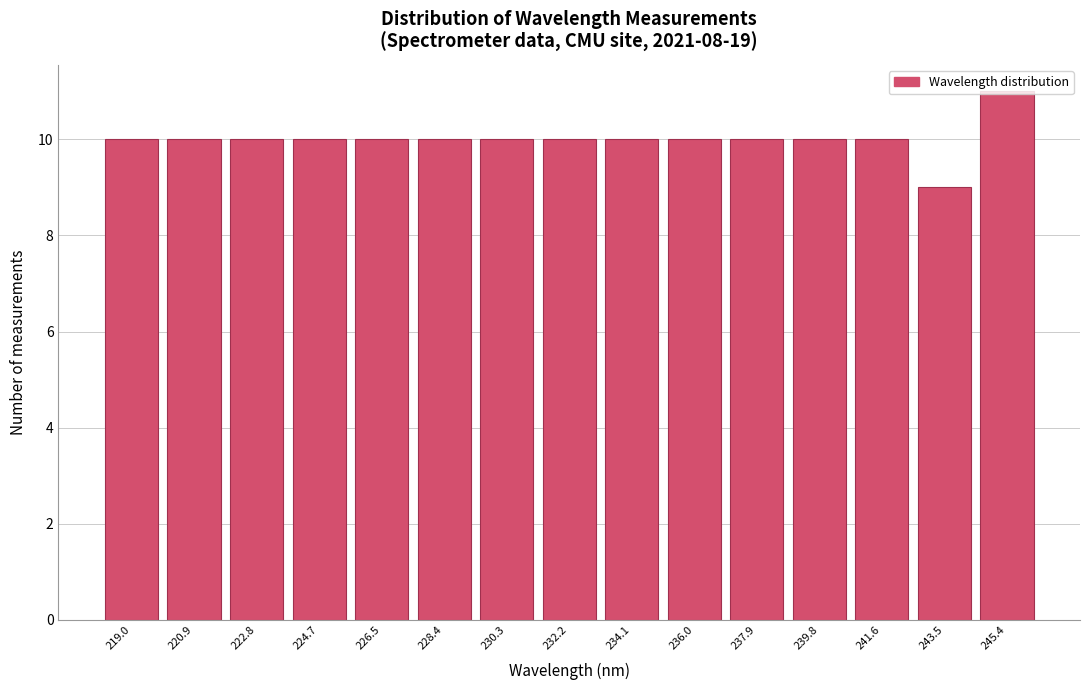

Reading left to right, list every bar in this chart as the range it spans on the x-axis followed by its height. Neither the bar edges nor the heights are printed on the chart, so give them approximately, as read against the axes.

218.0 to 220.0: 10
220.0 to 221.8: 10
221.8 to 223.8: 10
223.8 to 225.6: 10
225.6 to 227.4: 10
227.4 to 229.4: 10
229.4 to 231.2: 10
231.2 to 233.2: 10
233.2 to 235.0: 10
235.0 to 237.0: 10
237.0 to 238.8: 10
238.8 to 240.6: 10
240.6 to 242.6: 10
242.6 to 244.4: 9
244.4 to 246.4: 11